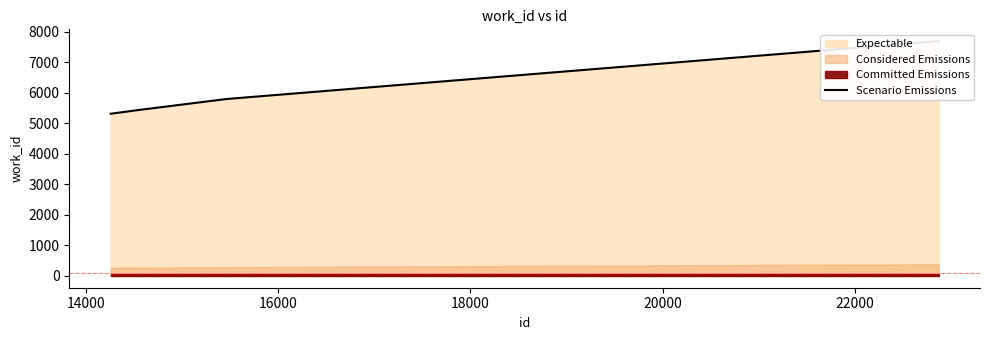

What is the difference between the maximum and minimum values?

2380